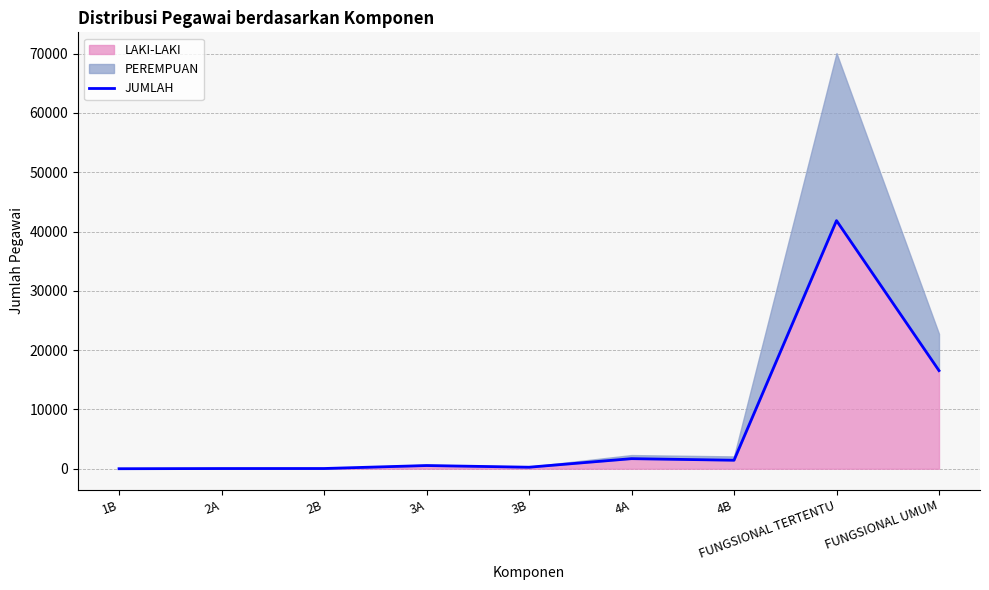

Reading left to right, what are all the values shown in this chart?

1B=2	2A=33	2B=38	3A=538	3B=256	4A=1700	4B=1435	FUNGSIONAL TERTENTU=41845	FUNGSIONAL UMUM=16550